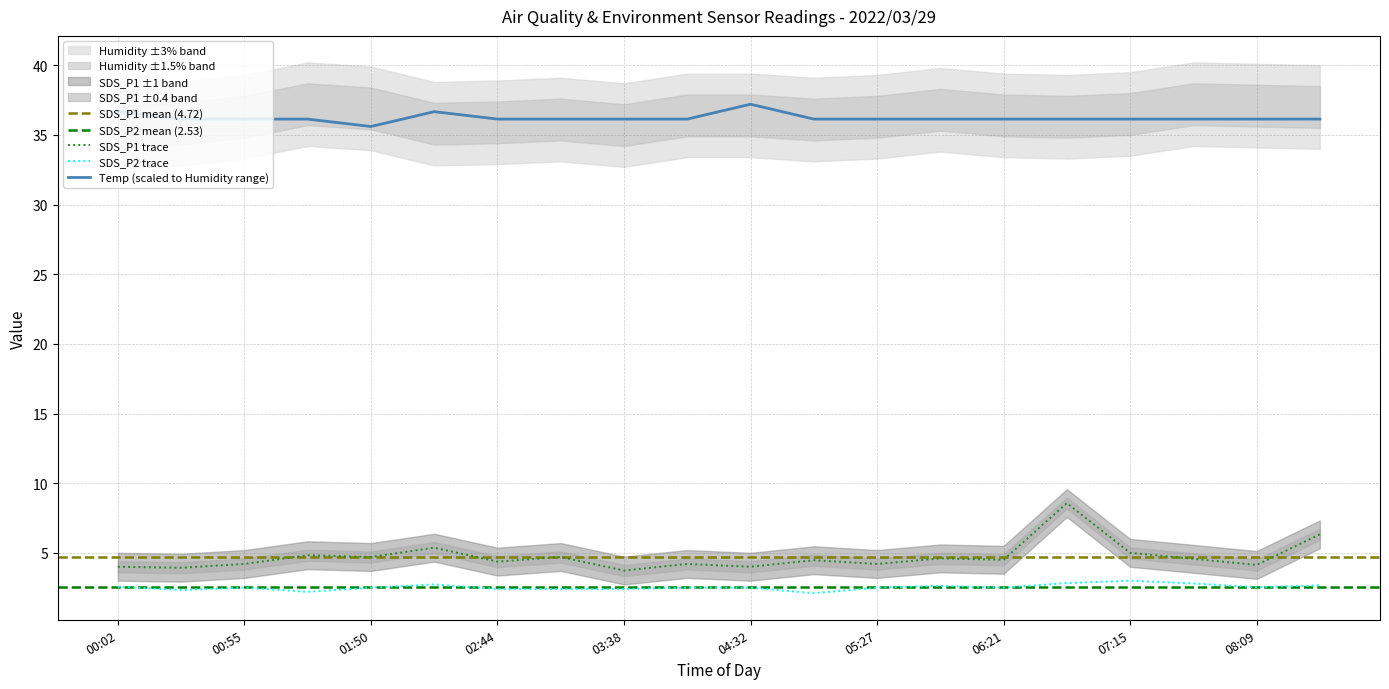

Where is Temp nearest to the value 36?

00:28